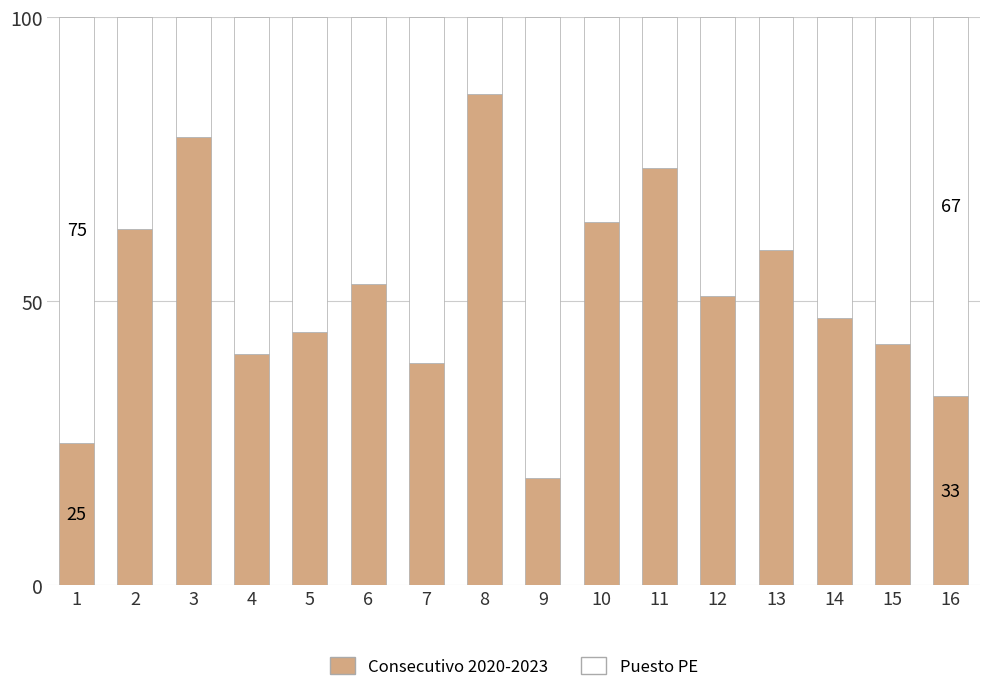

At which label does Consecutivo 2020-2023 first exceed 50?

2